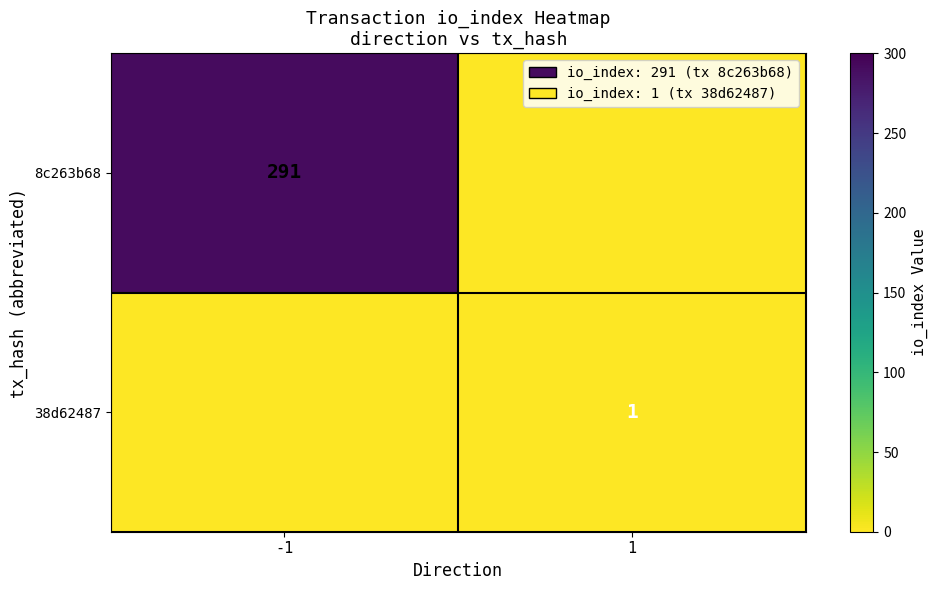

What is the maximum value shown in the chart?

291